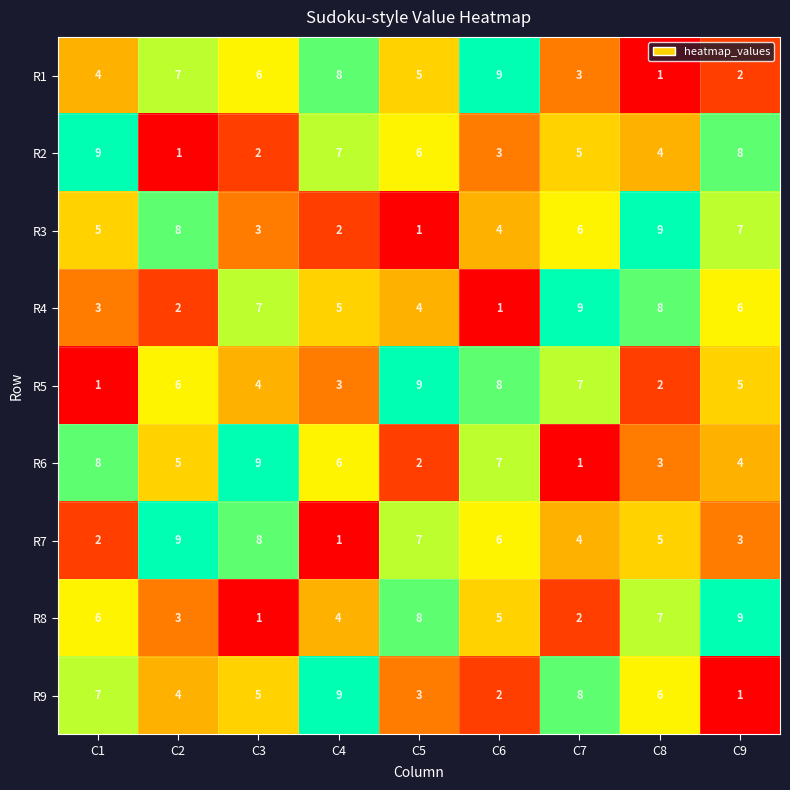

Rank the series at C2 from lowest to highest value.

R2, R4, R8, R9, R6, R5, R1, R3, R7